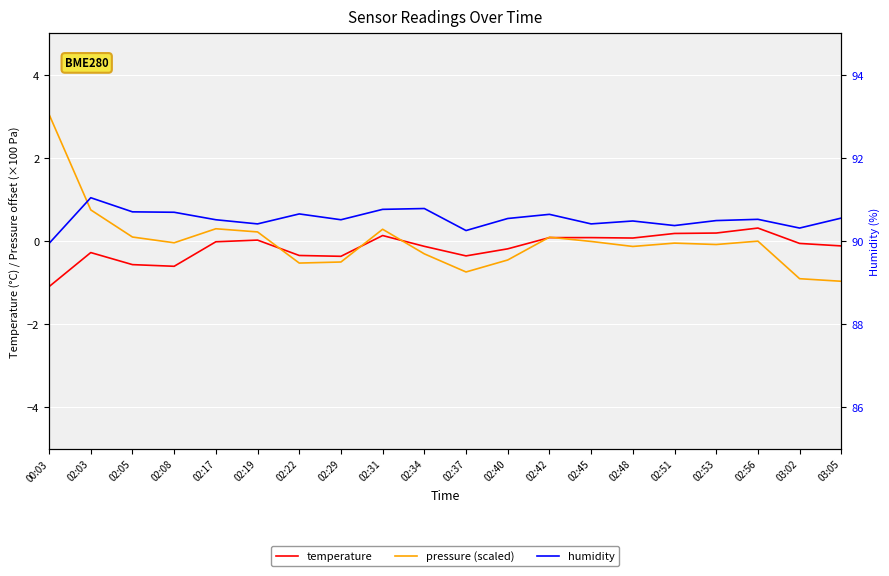

What is the value of the temperature point at the 20th from the left?

-0.1